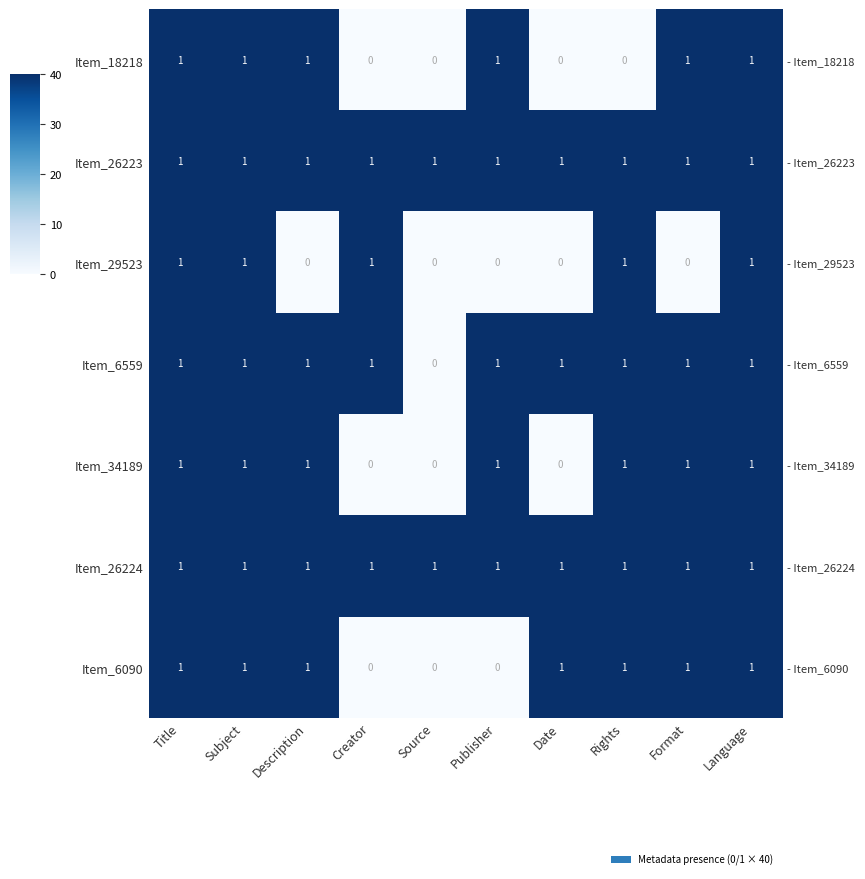

How many series are shown in this chart?

7